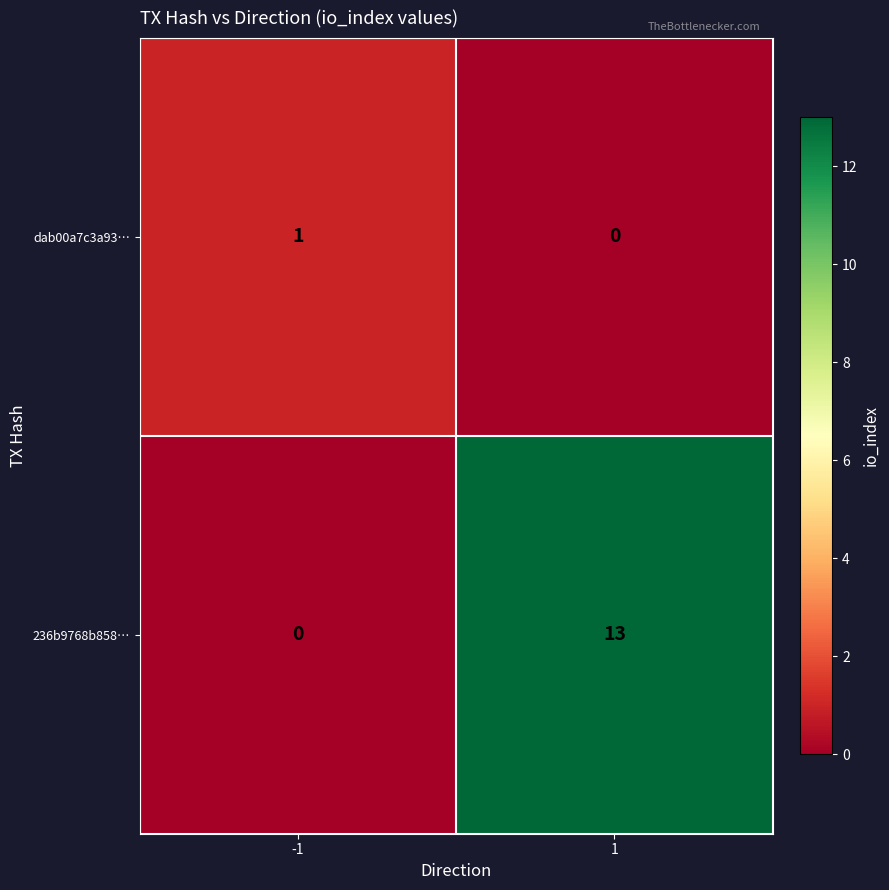

What is the maximum value shown in the chart?

13